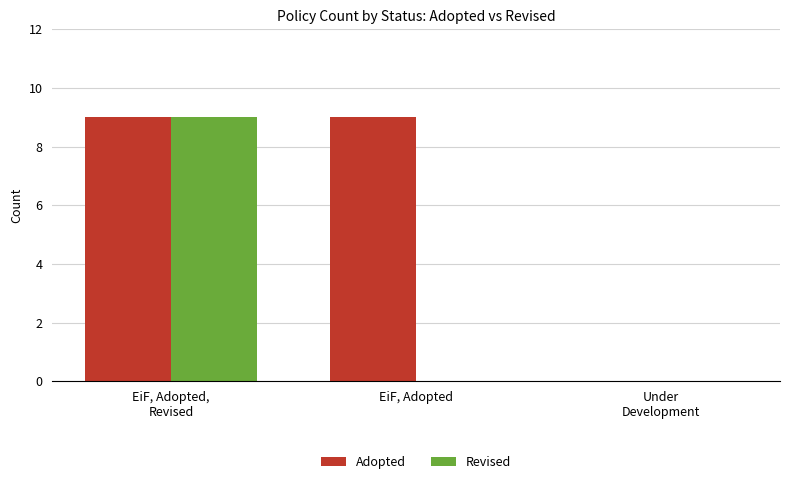

What is the total value across all series at EiF, Adopted,
Revised?

18